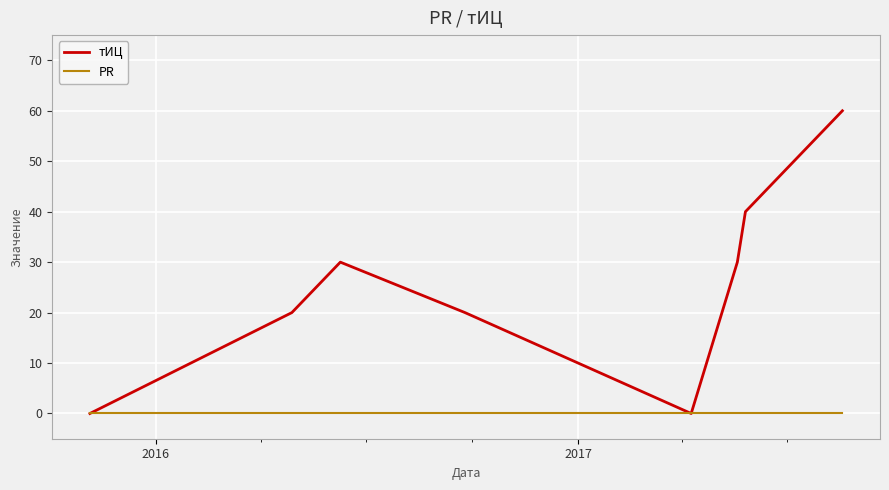

Count the number of data series in this chart.

2